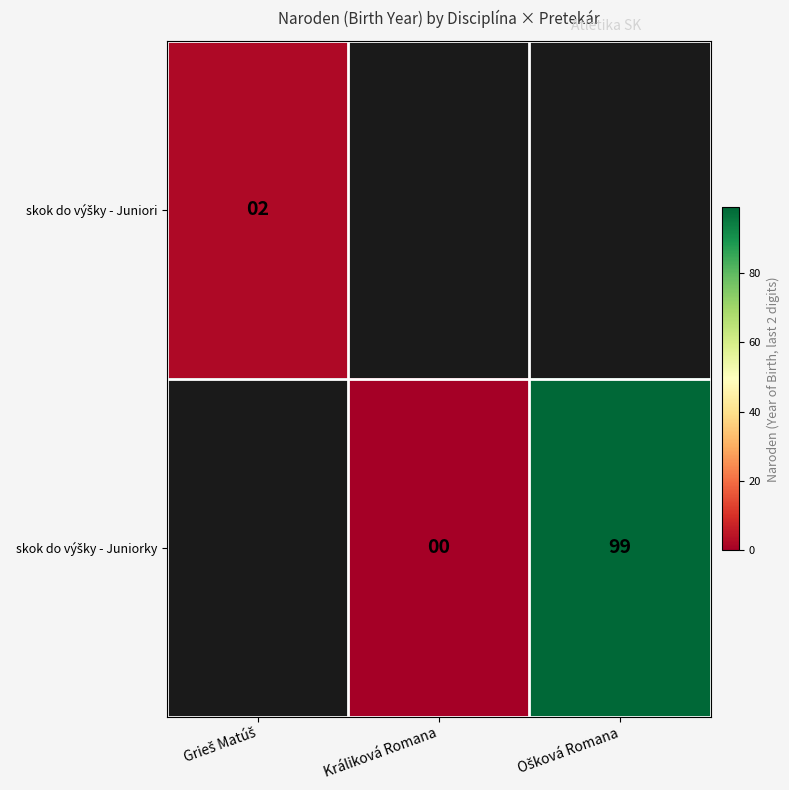

The value of skok do výšky - Juniori at Grieš Matúš is 3.4. True or false?

False